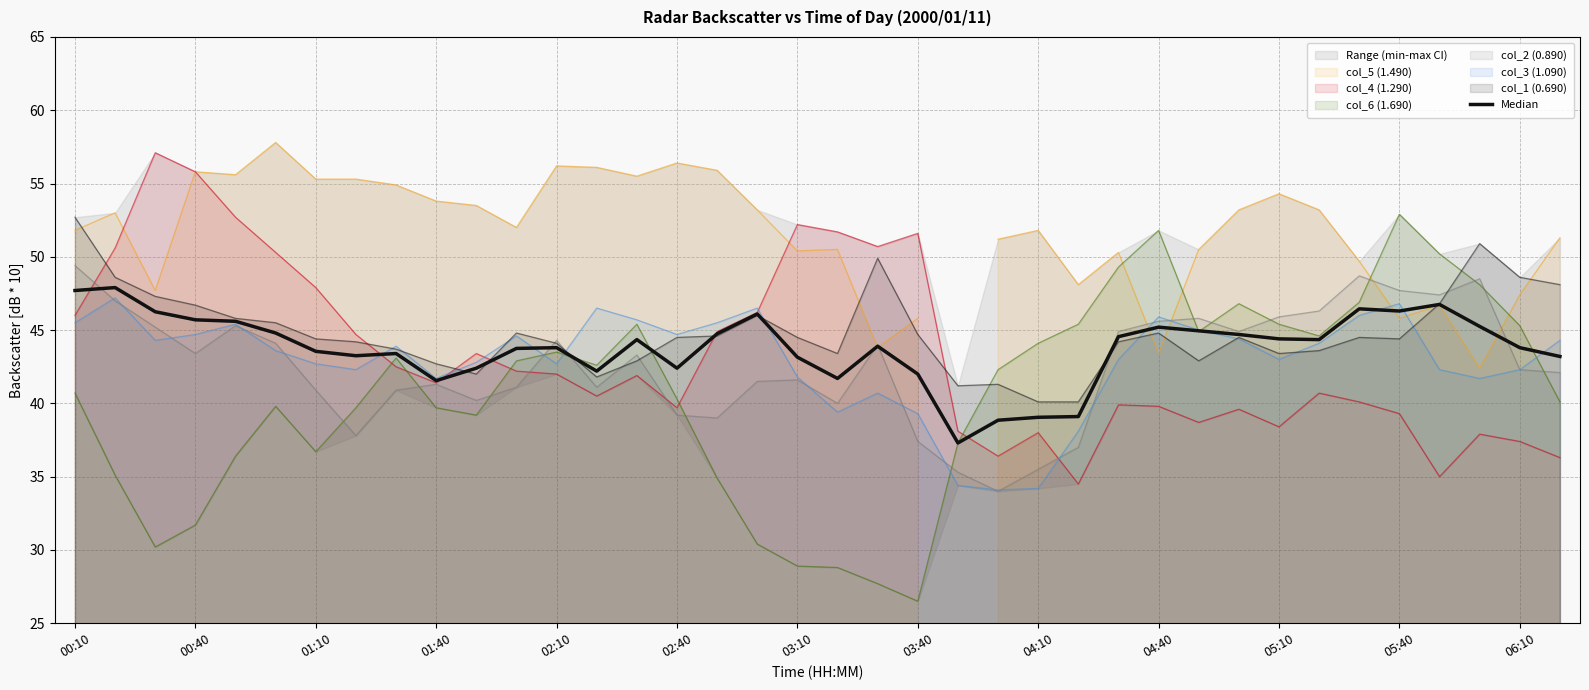

True or false: col_6 (1.690) has a value of 36.7 at 01:10.

True